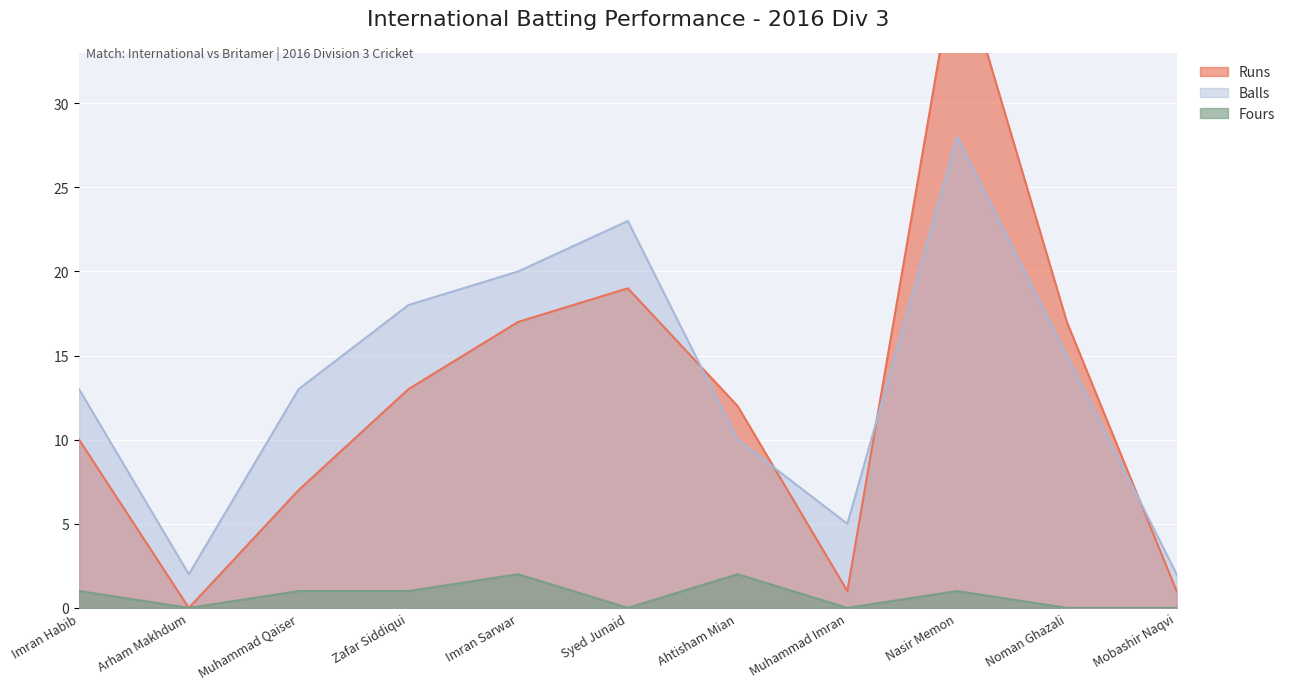

Rank the categories by Runs value from lowest to highest.

Arham Makhdum, Muhammad Imran, Mobashir Naqvi, Muhammad Qaiser, Imran Habib, Ahtisham Mian, Zafar Siddiqui, Imran Sarwar, Noman Ghazali, Syed Junaid, Nasir Memon